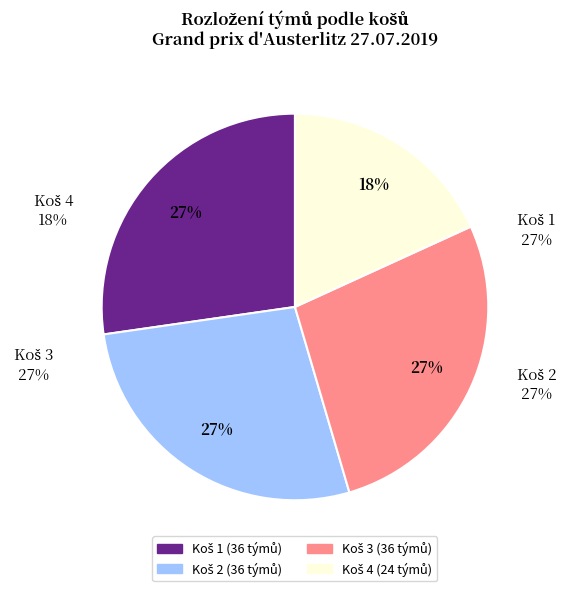

Count the number of slices in the pie.

4